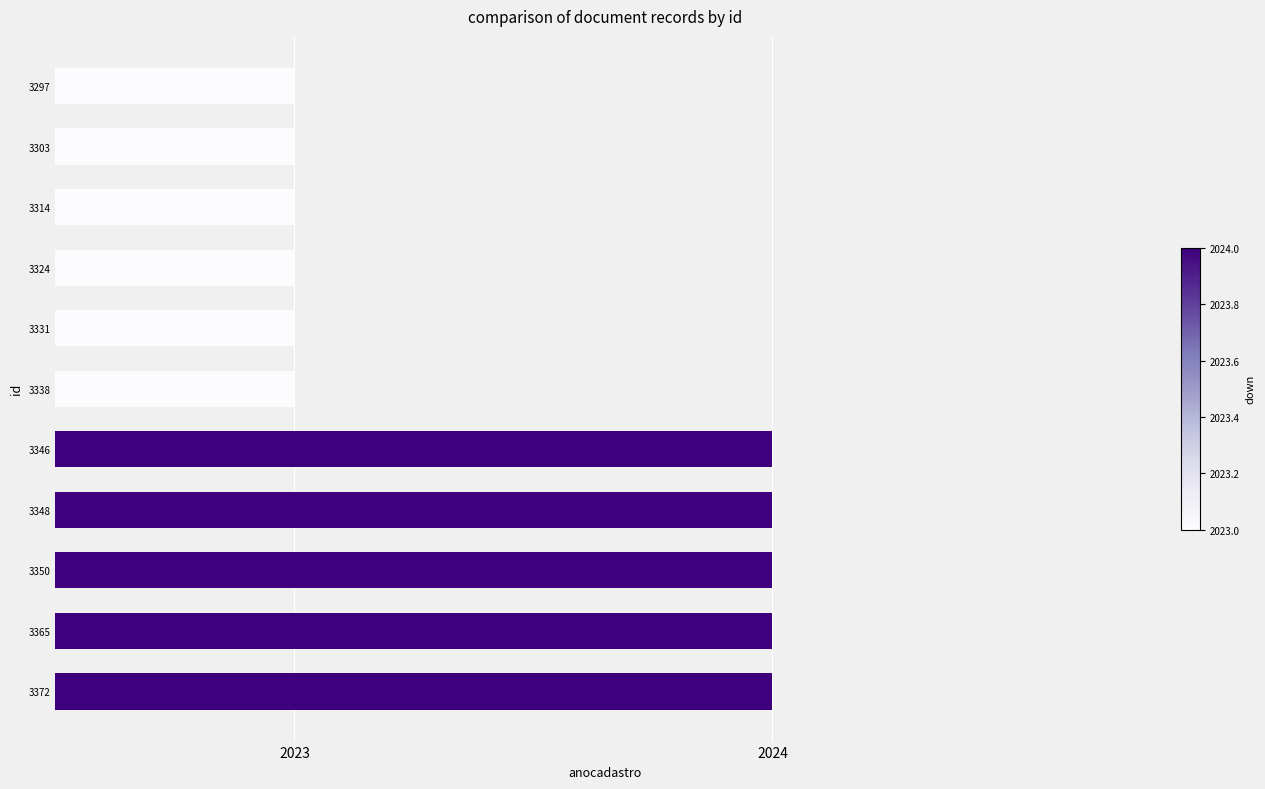

Does the chart contain any negative values?

No